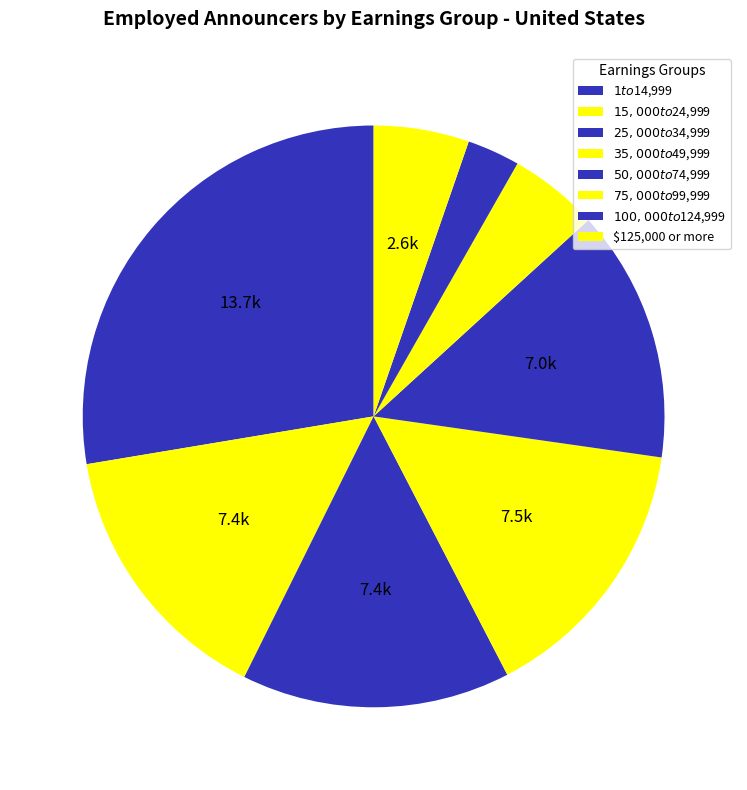

How many slices are in this pie chart?

8